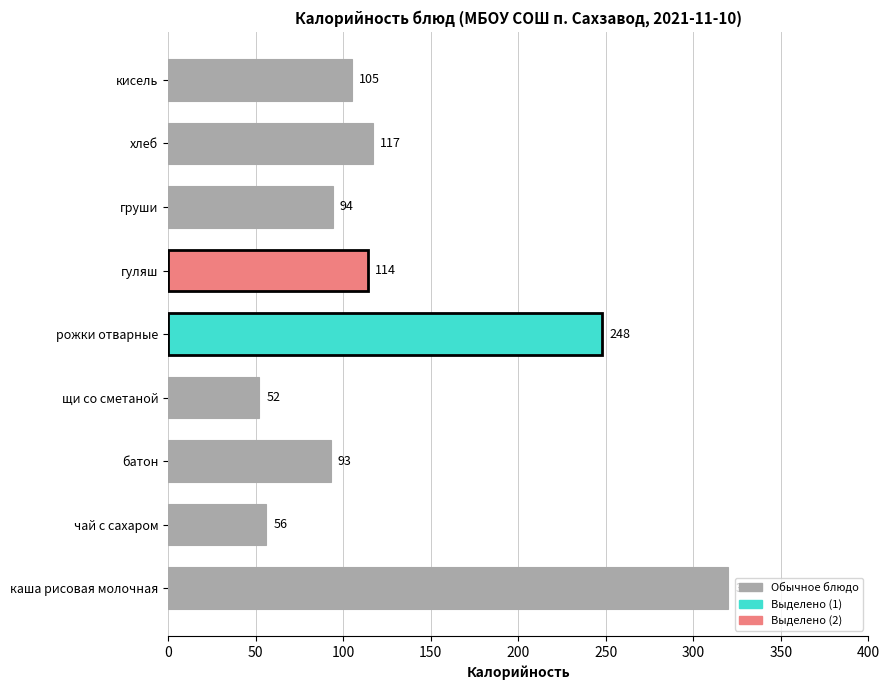

What is the average value?

133